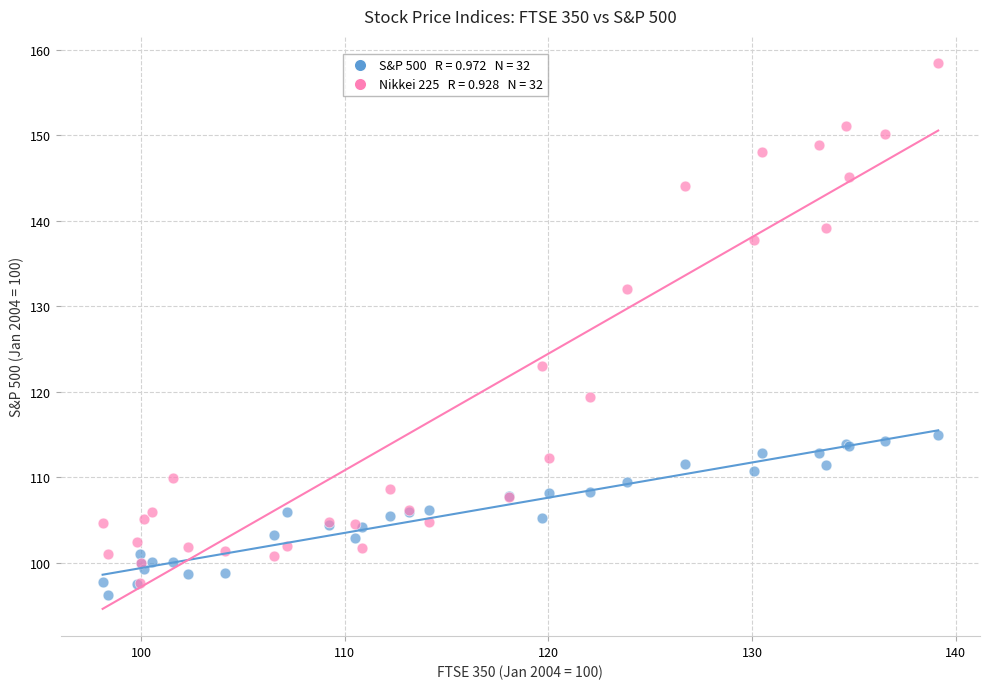

Across all series, what Y value is closest to 127?

123.1